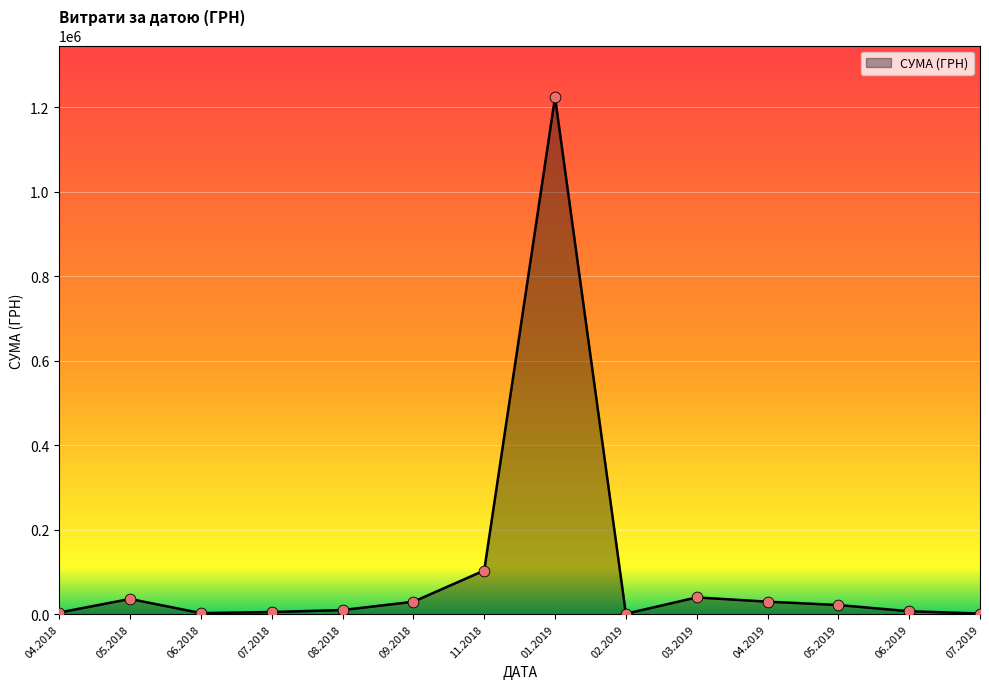

What is the difference between the maximum and minimum values?

1222943.0